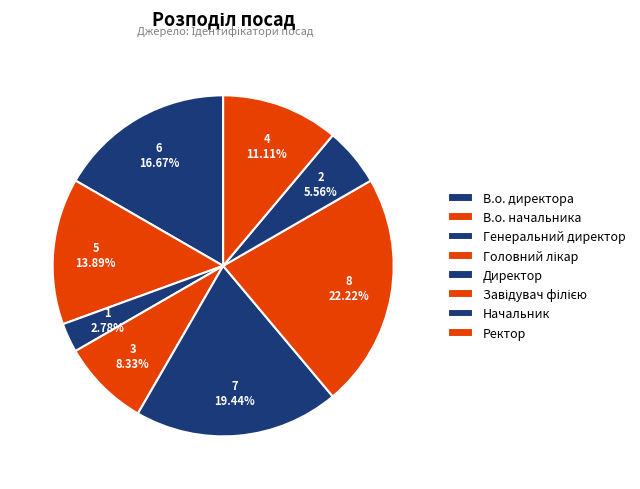

Is there any slice that represents more than half of the pie?

No